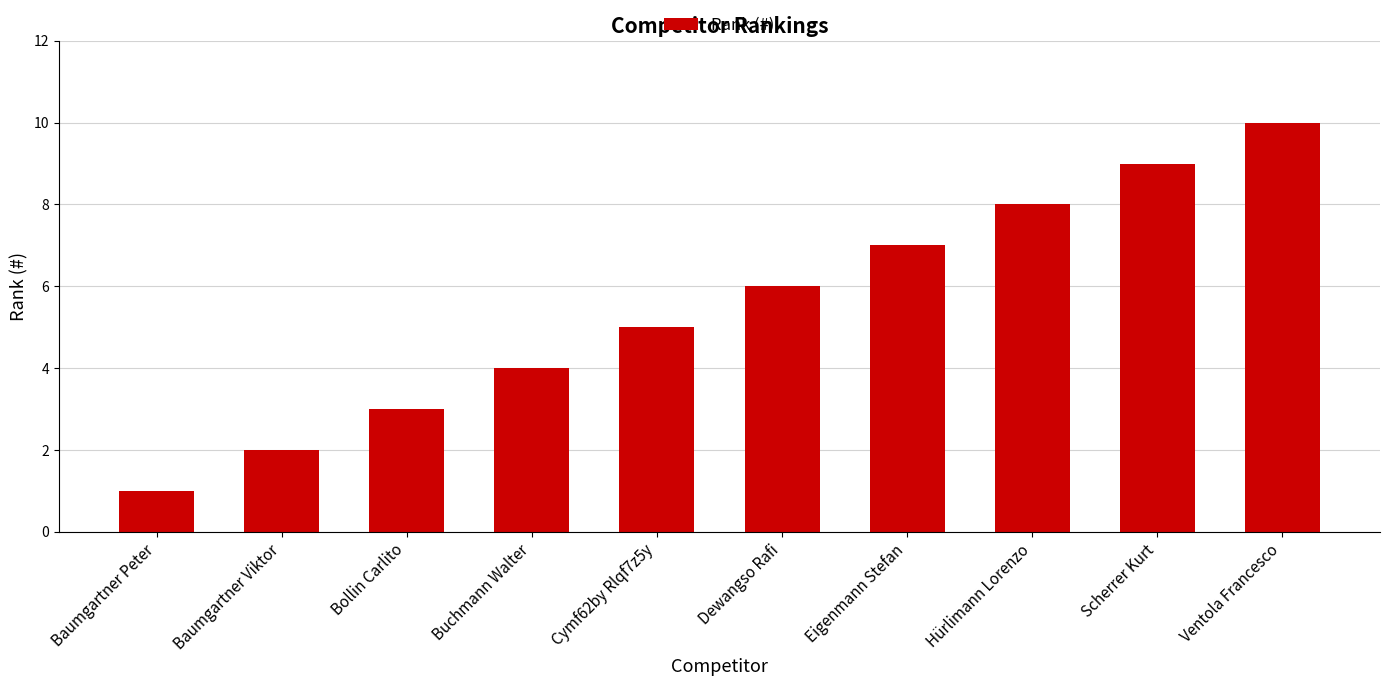

Reading right to left, what are all the values shown in this chart?

10	9	8	7	6	5	4	3	2	1